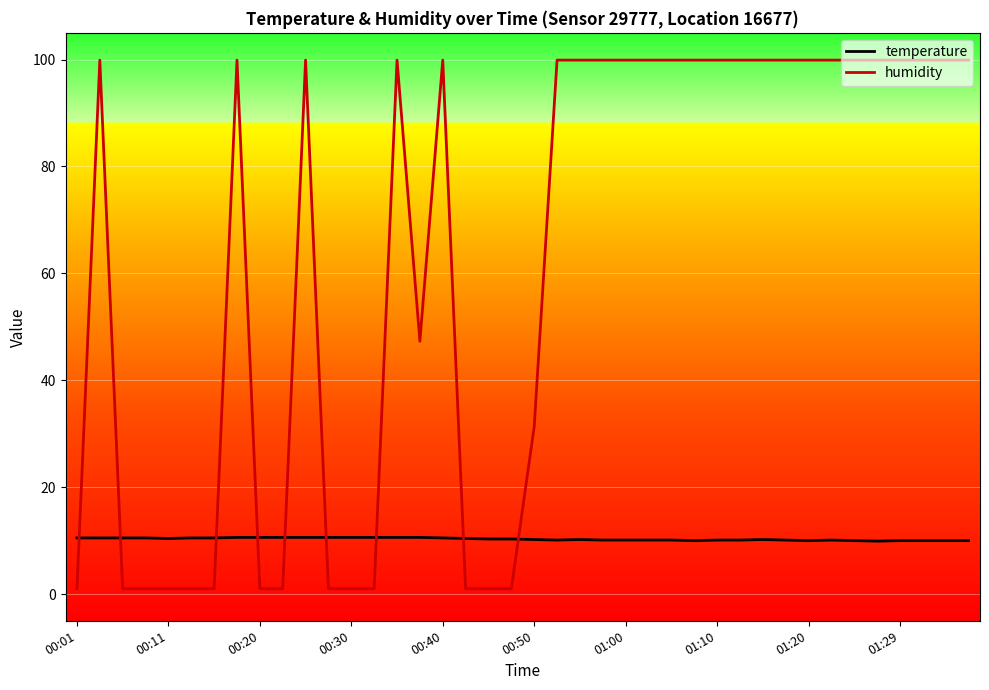

List the series in order of their peak value, highest first.

humidity, temperature